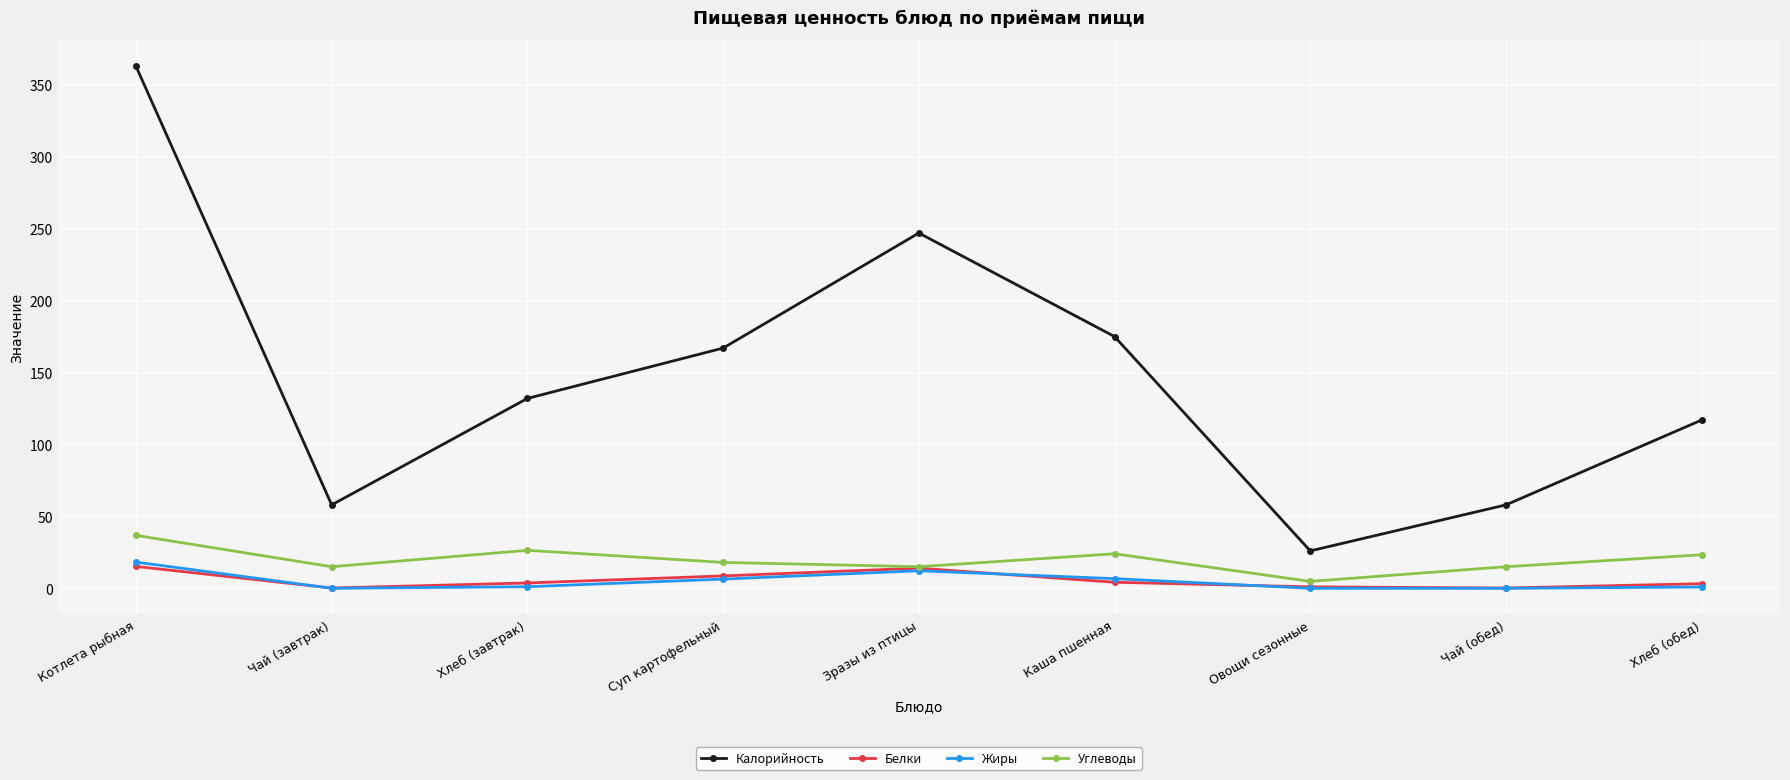

Which series has the widest spread of values?

Калорийность